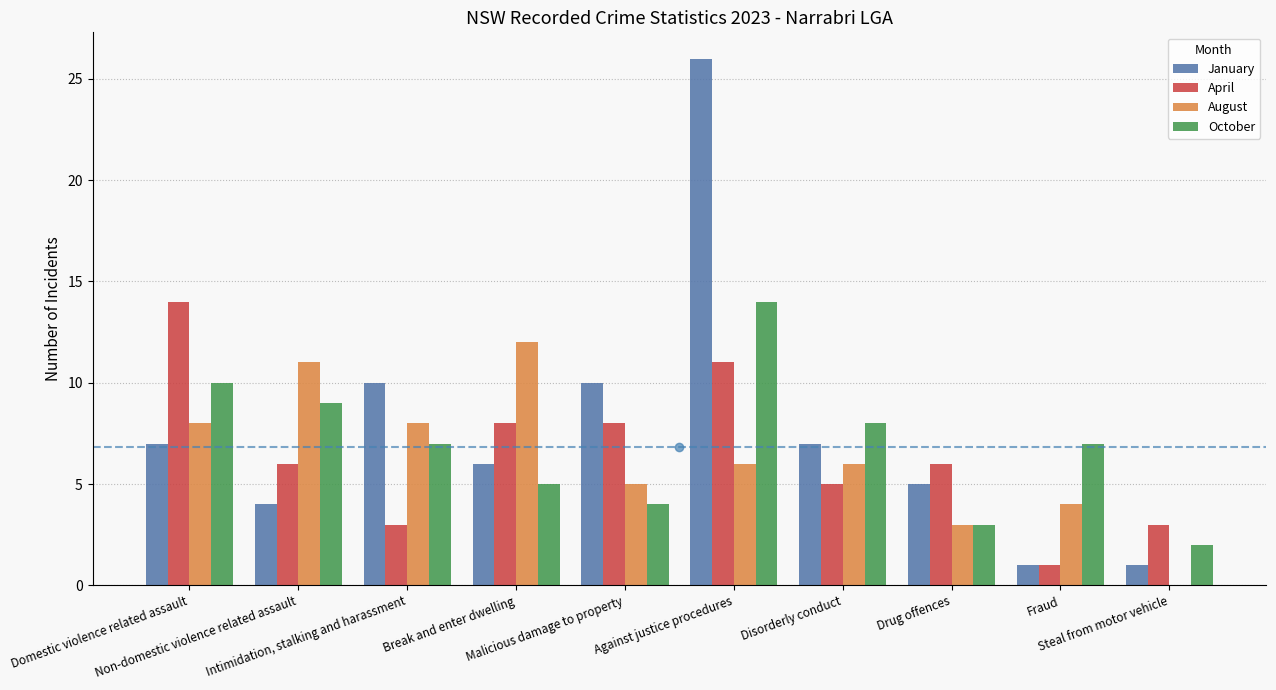

What is the sum of all April values?

65